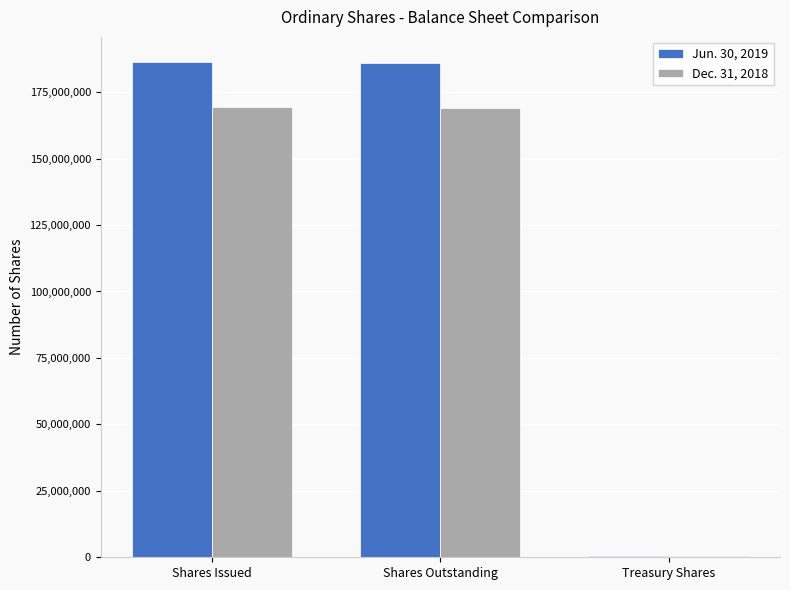

What is the total value across all series at Shares Outstanding?

354946018